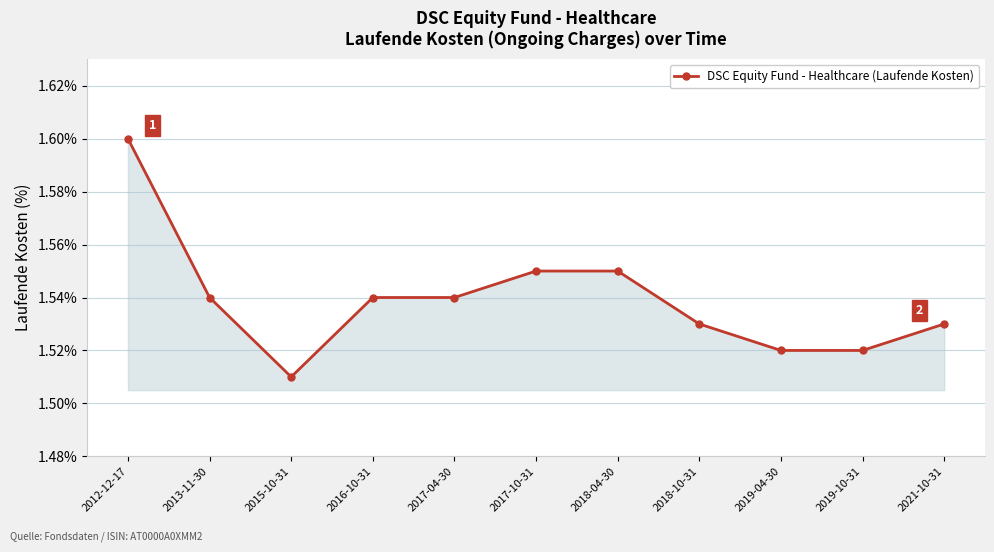

How many lines are shown in the chart?

1